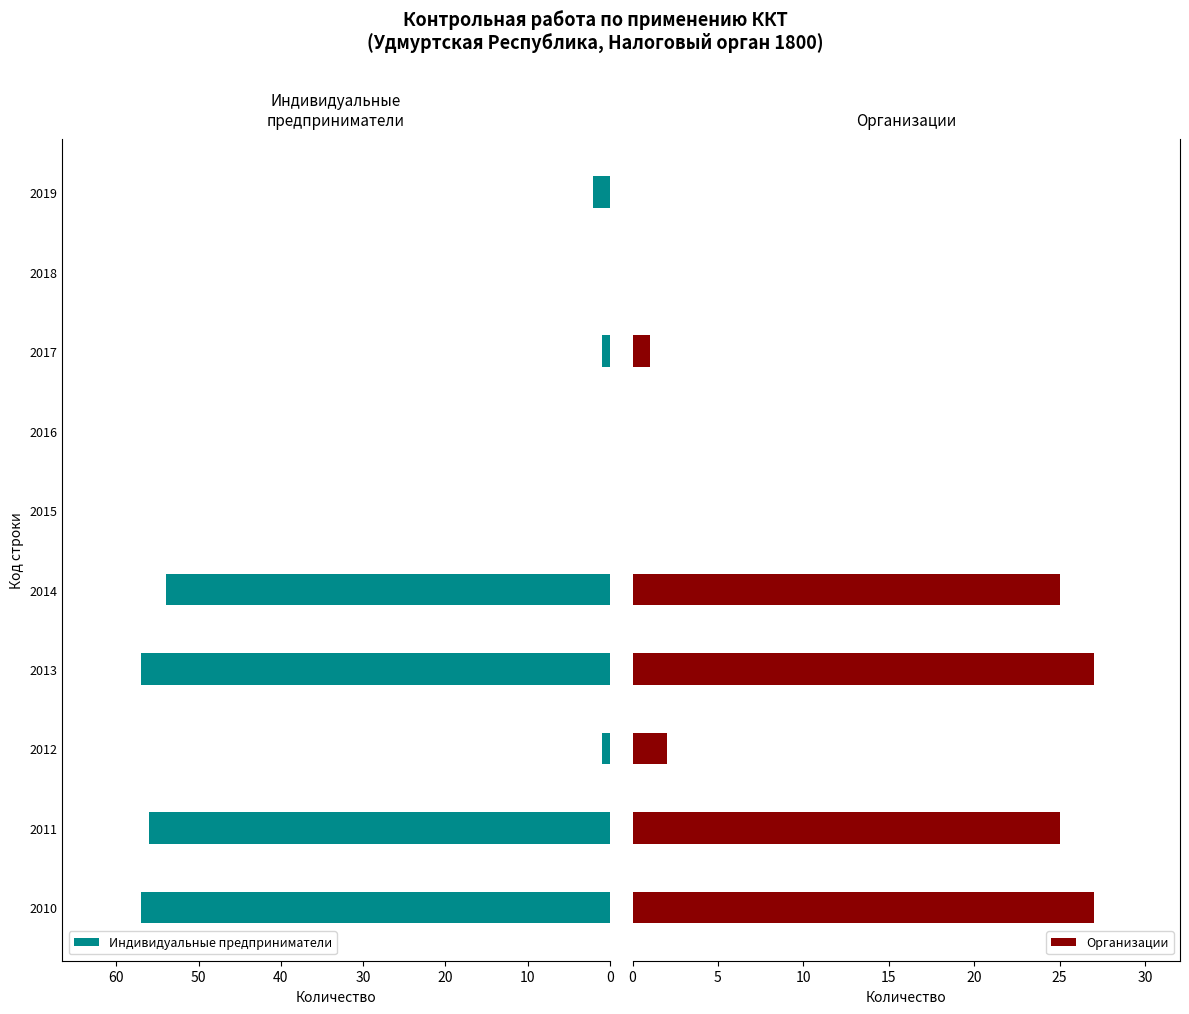

The Индивидуальные предприниматели series shows 2 at 2019. True or false?

True